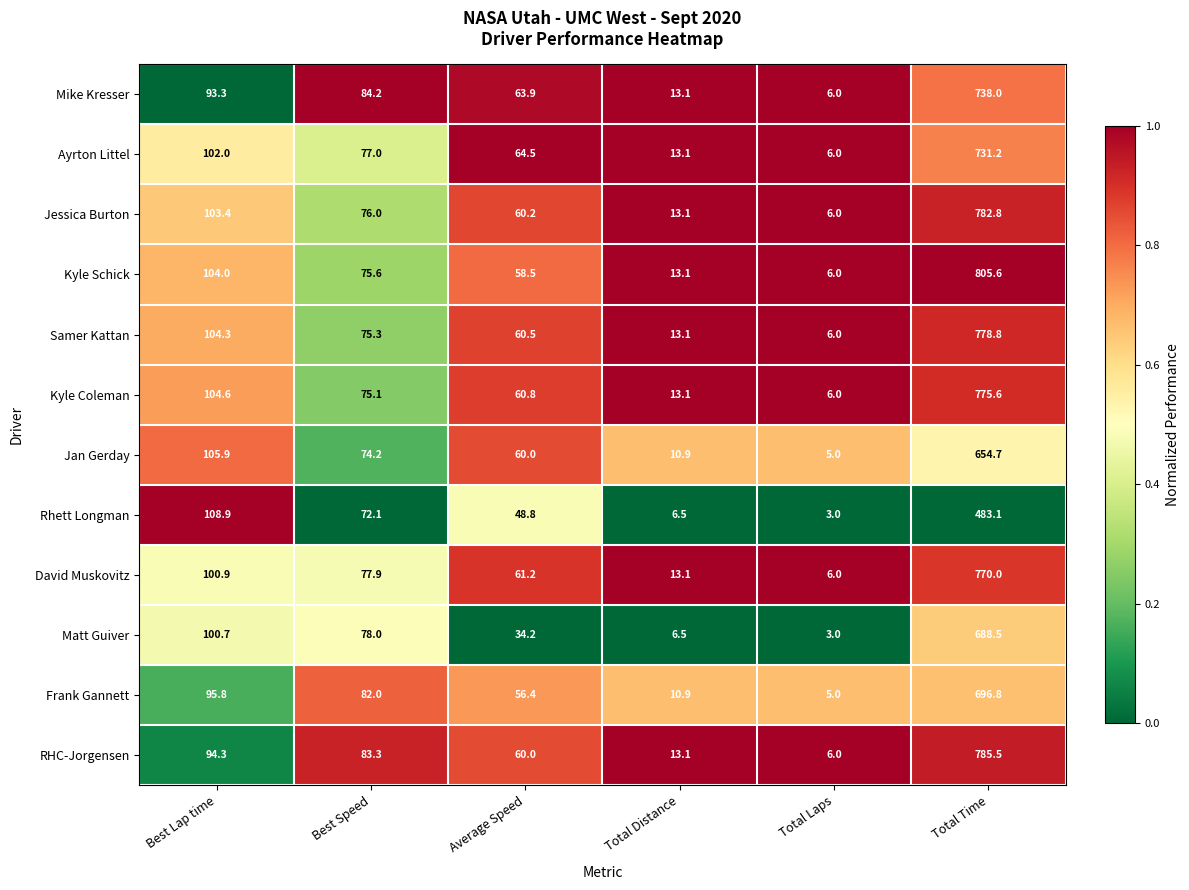

Is it true that Kyle Coleman equals 13.1 at Total Distance?

True